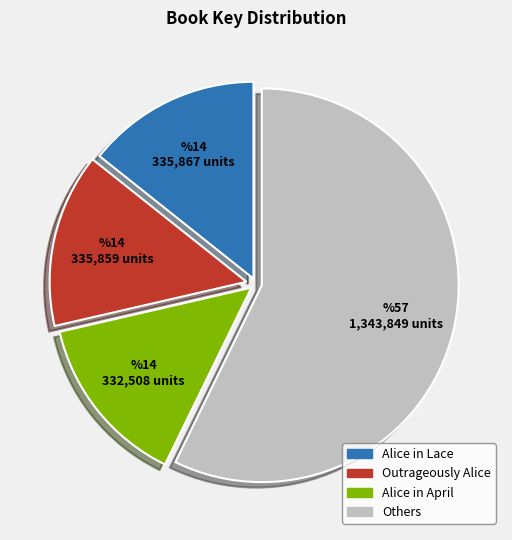

Is Others the majority of the pie?

Yes